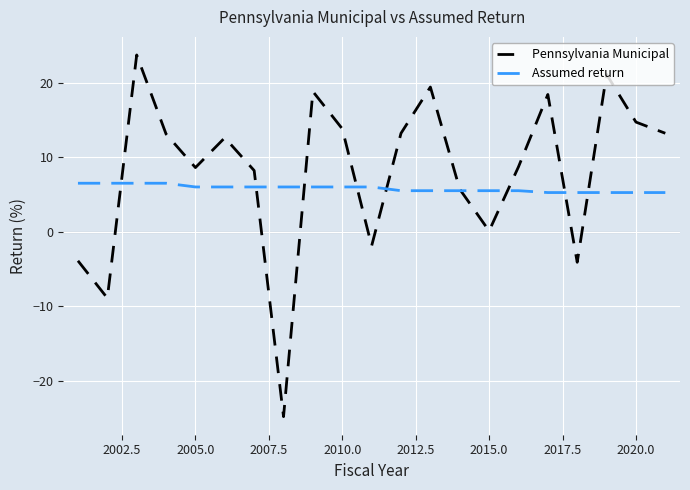

List the series in order of their overall mean, highest first.

Pennsylvania Municipal, Assumed return